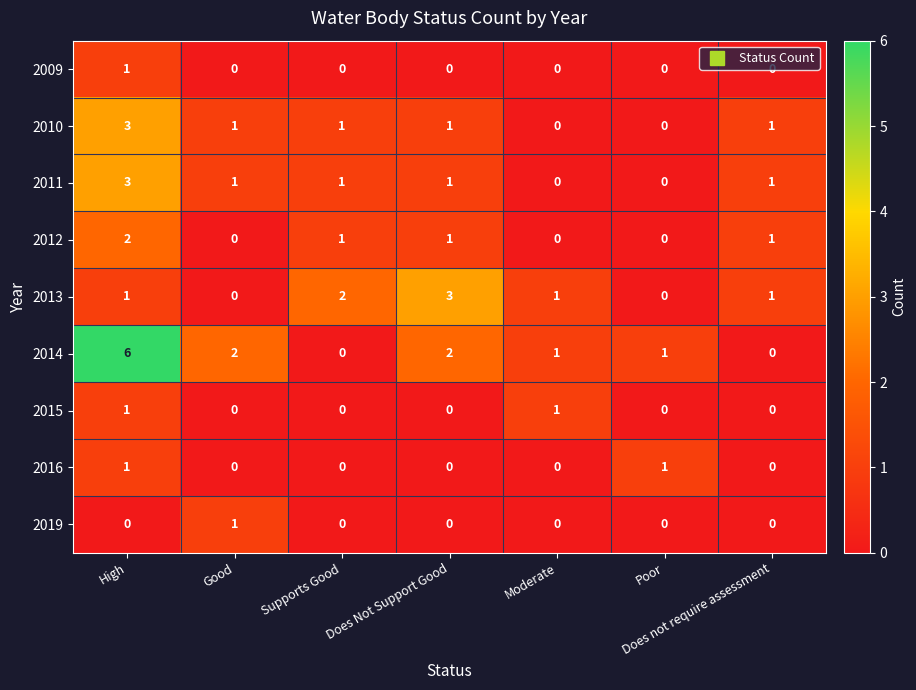

Which series has the largest total across all categories?

2014